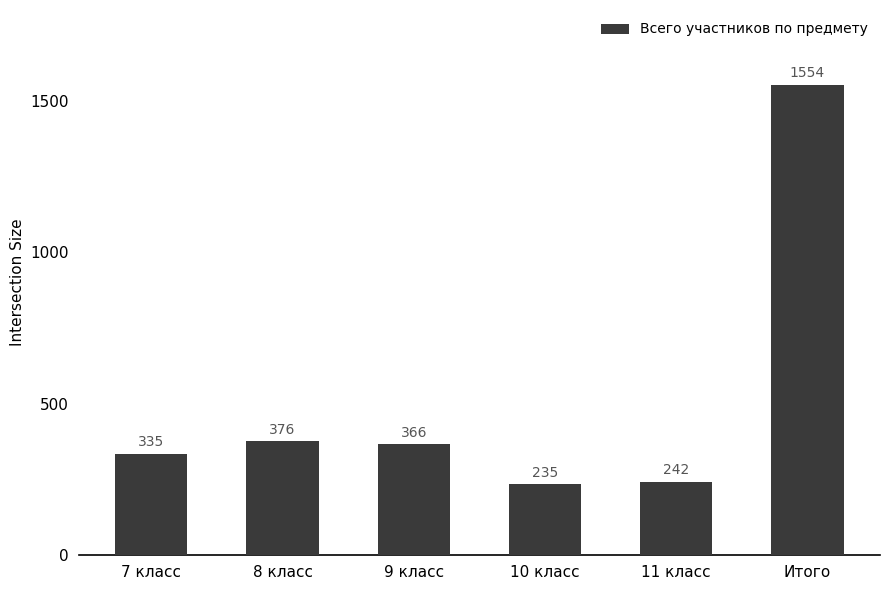

How many values are below 366?

3